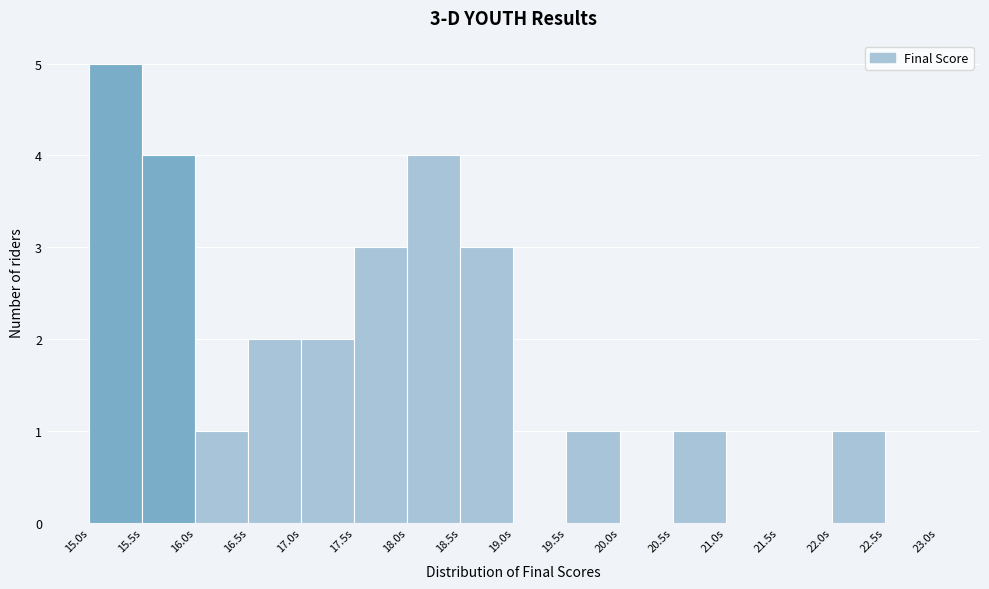

Which range on the x-axis has the tallest bar?

15.0 to 15.5